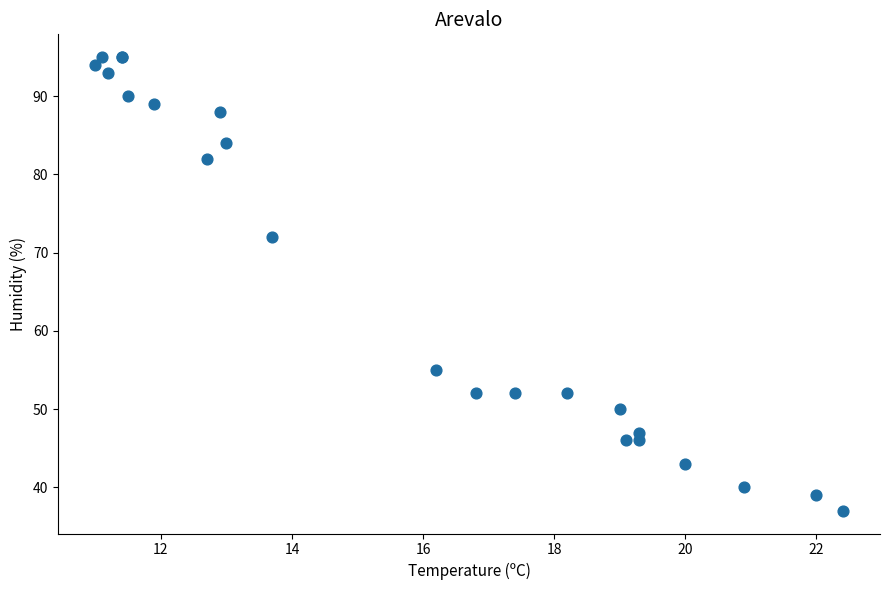

What Y value in the scatter plot is closest to 66?

72